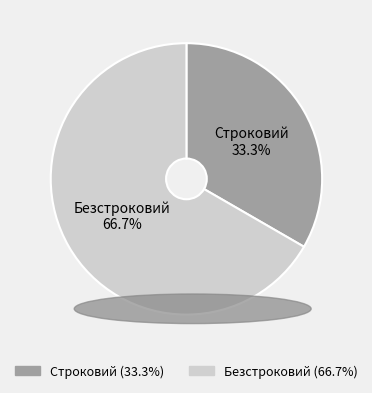

Is it true that Безстроковий is 73% of the pie?

False